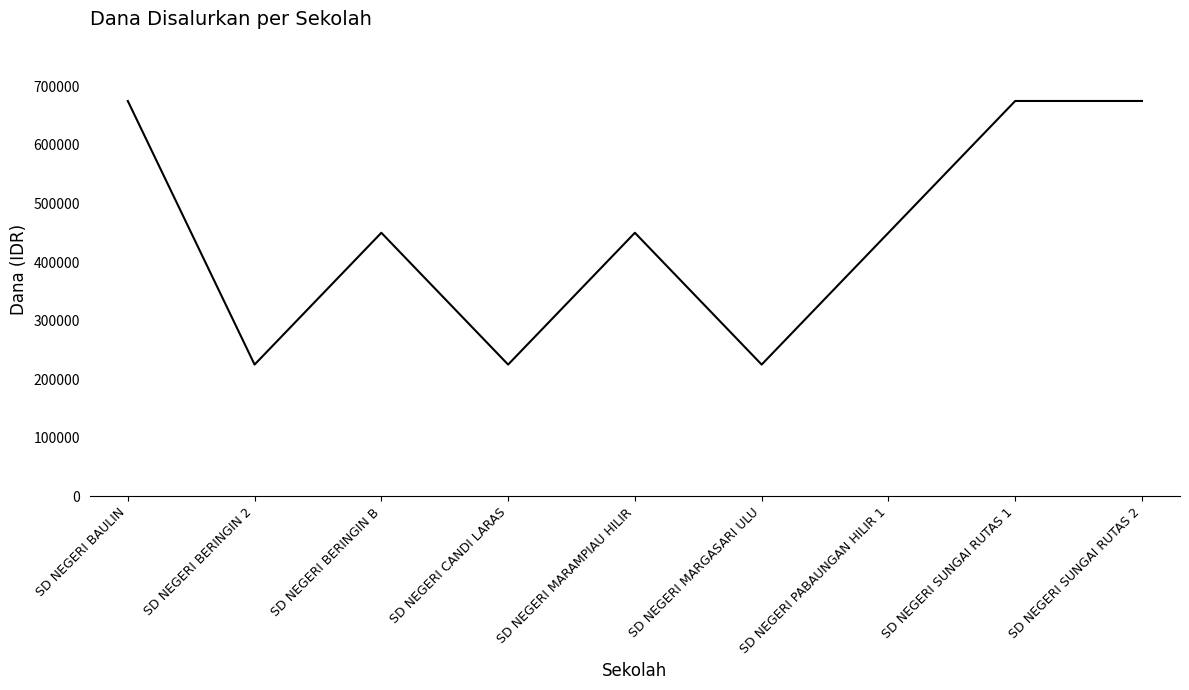

What position from the right is SD NEGERI MARAMPIAU HILIR?

5